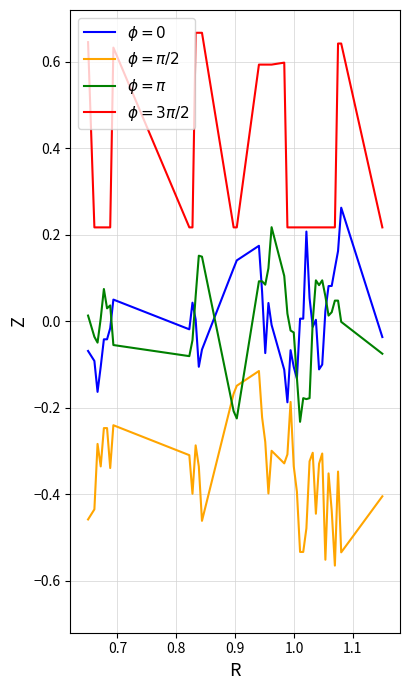

Does the chart display data point markers on the line(s)?

No